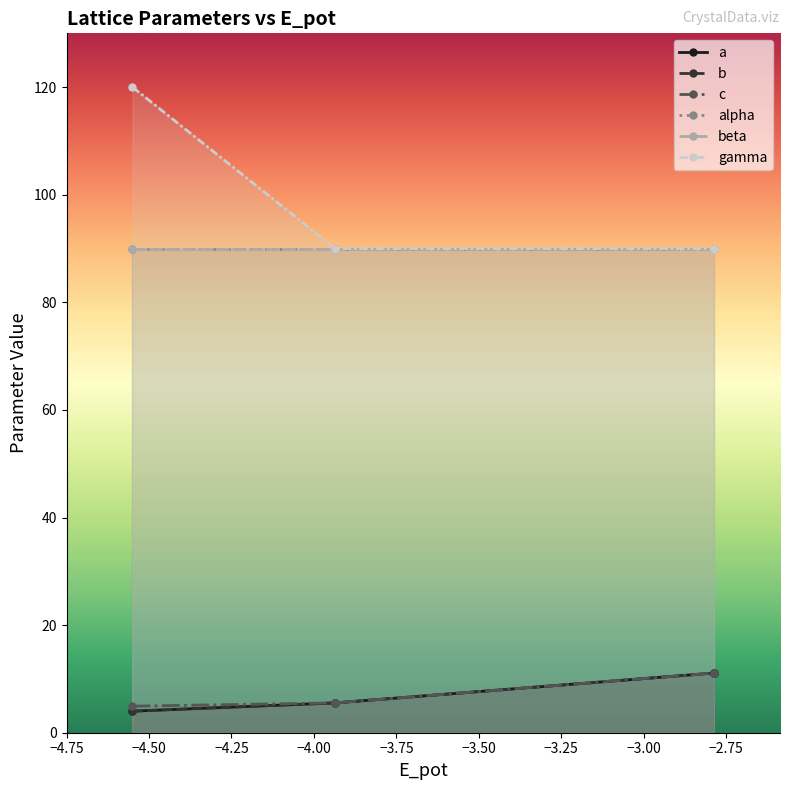

Rank the series by their maximum value, from lowest to highest.

a, b, c, alpha, beta, gamma